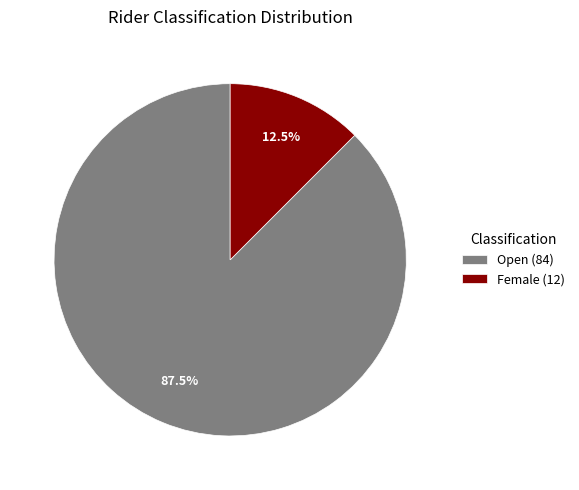

To the nearest percent, what is the difference between the largest and smallest slice percentages?

75%